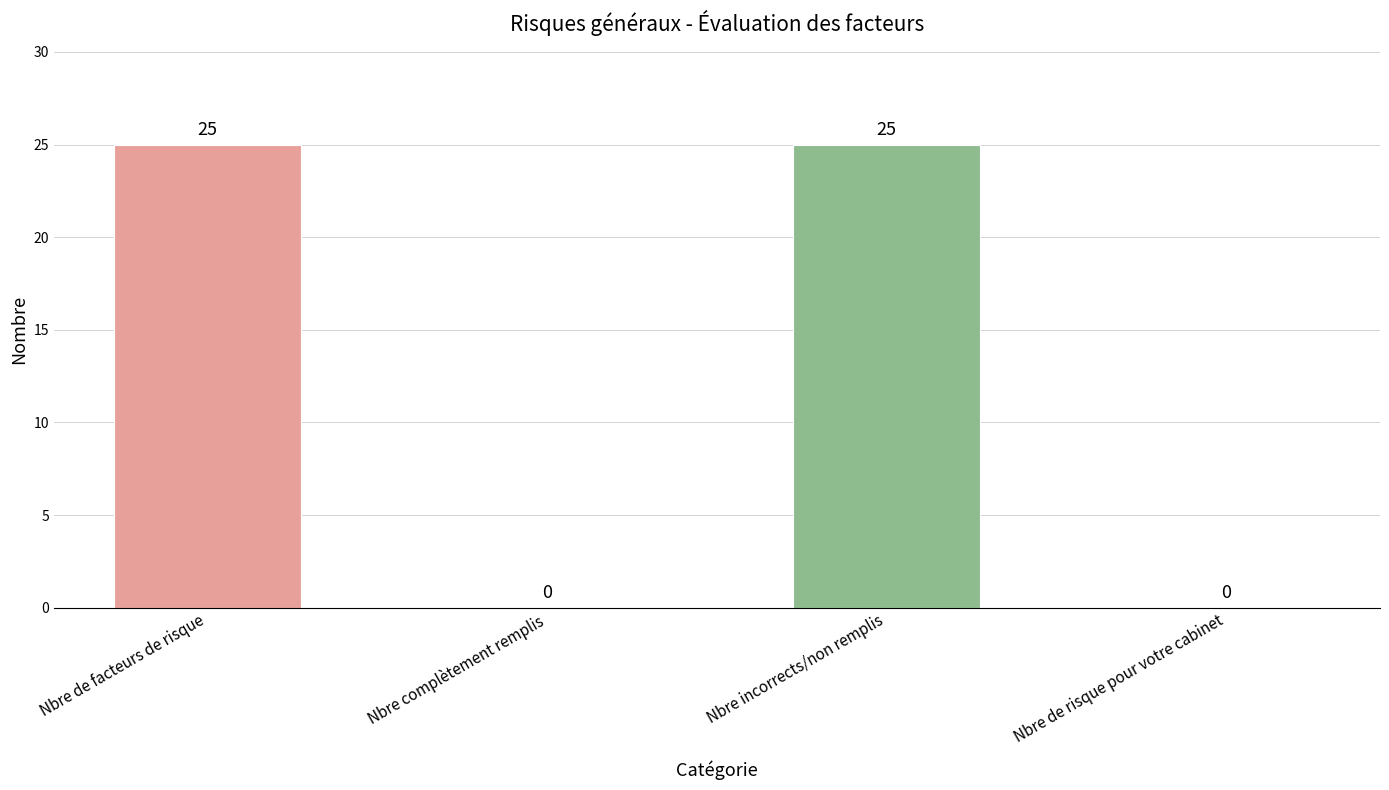

The chart shows a value of 45 at Nbre incorrects/non remplis. True or false?

False